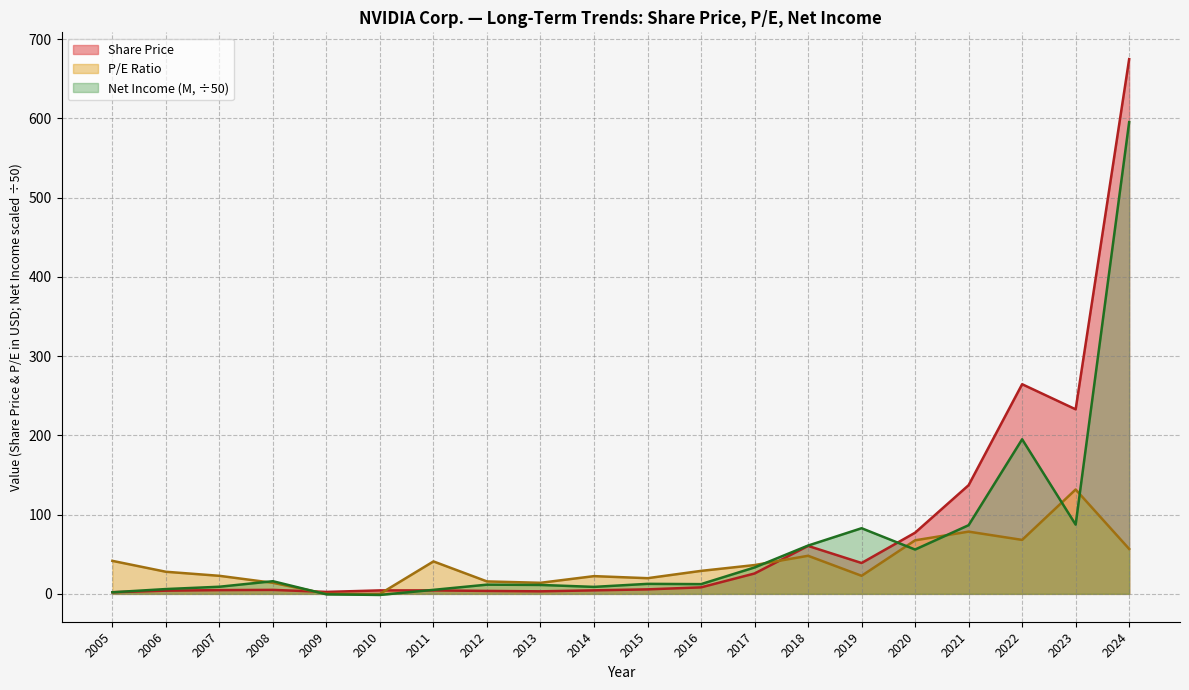

Rank the series at 2012 from highest to lowest value.

P/E Ratio, Net Income (M, ÷50), Share Price